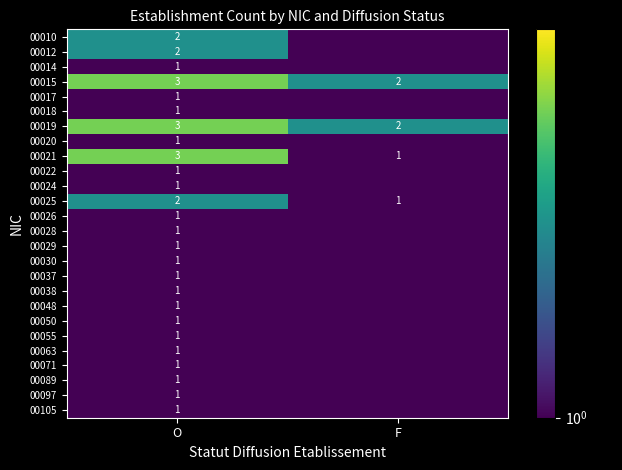

What is the average value of the 00021 series?

2.0